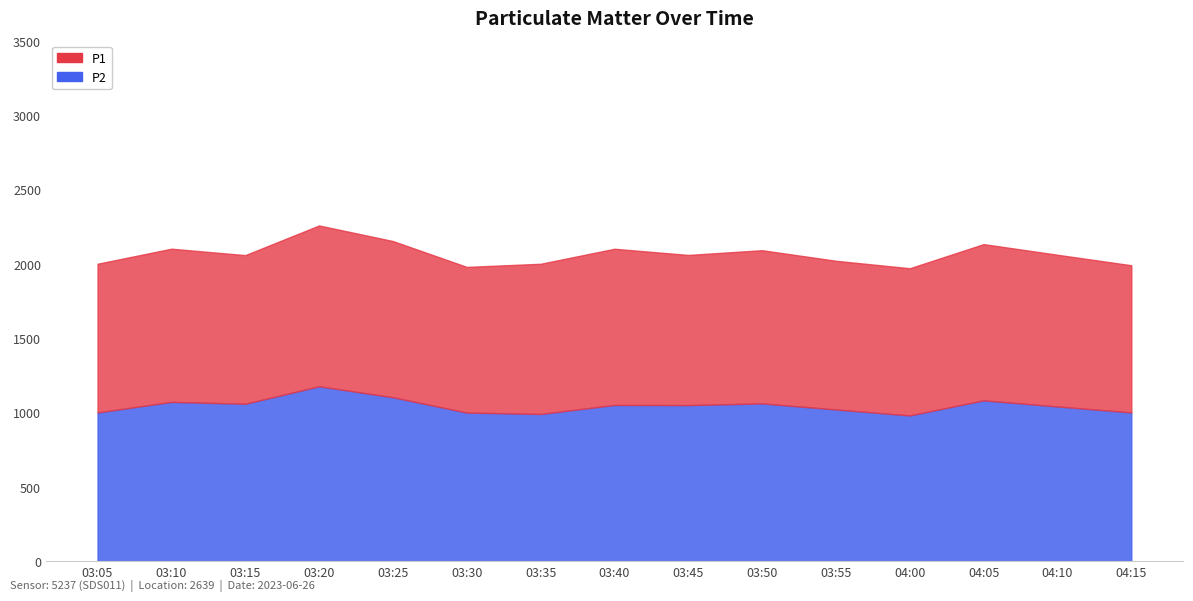

The value of P2 at 03:40 is 292.0. True or false?

False